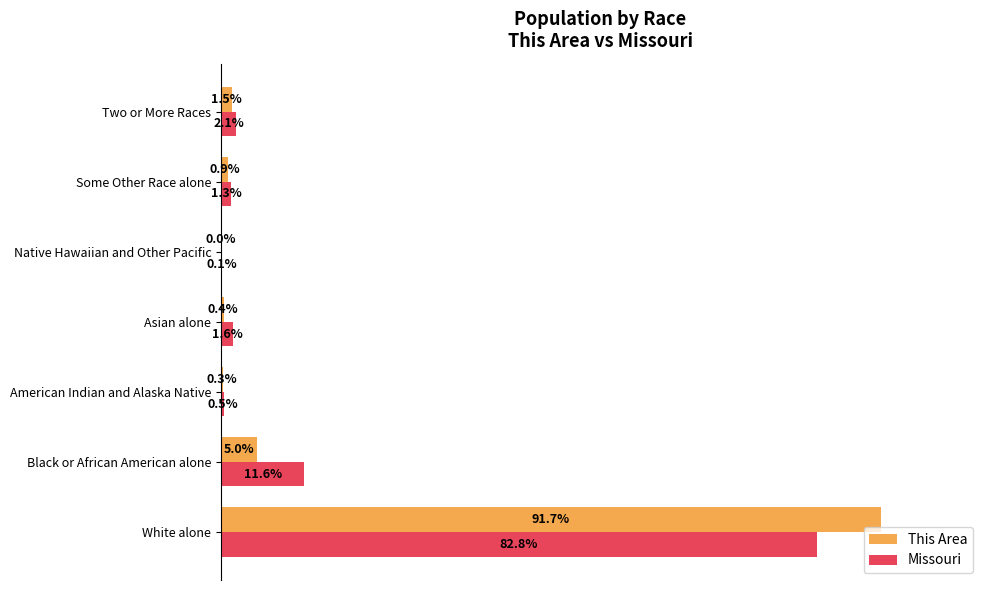

Which label corresponds to the largest value in the chart?

White alone